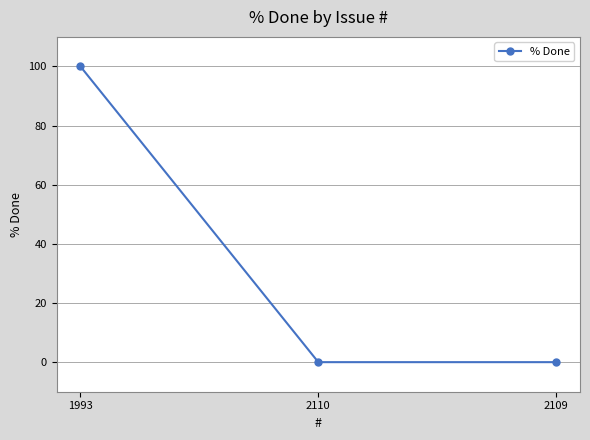

What is the change in value from 1993 to 2109?

-100